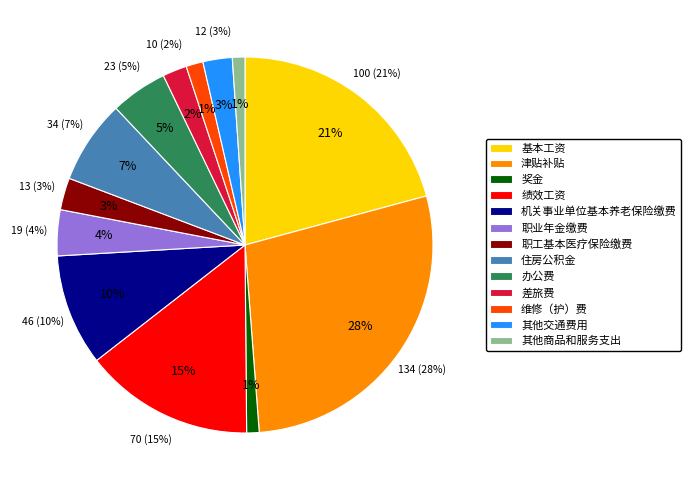

The 奖金 slice represents 1% of the pie. True or false?

True